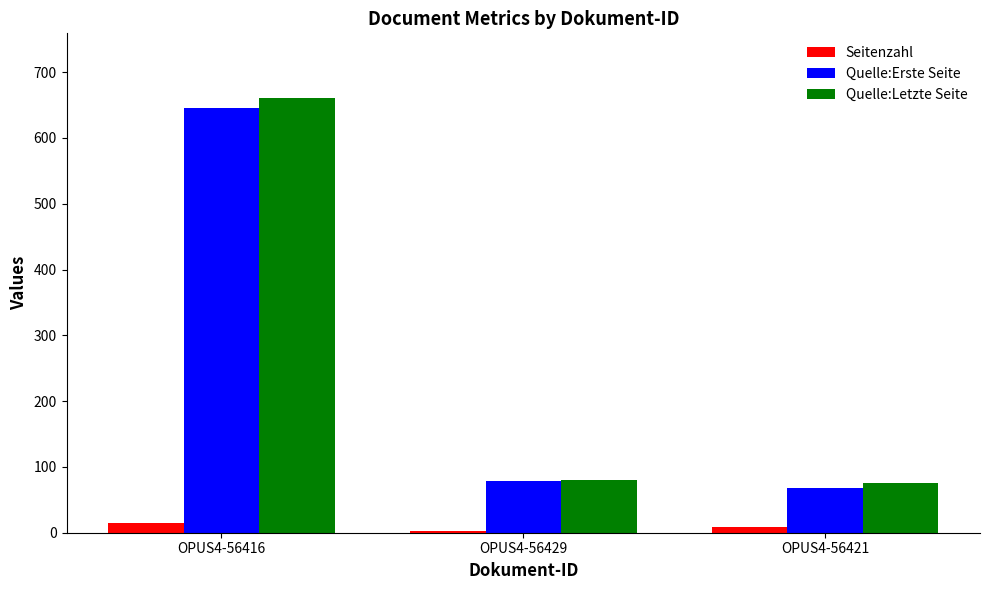

The Seitenzahl series shows 2 at OPUS4-56429. True or false?

True